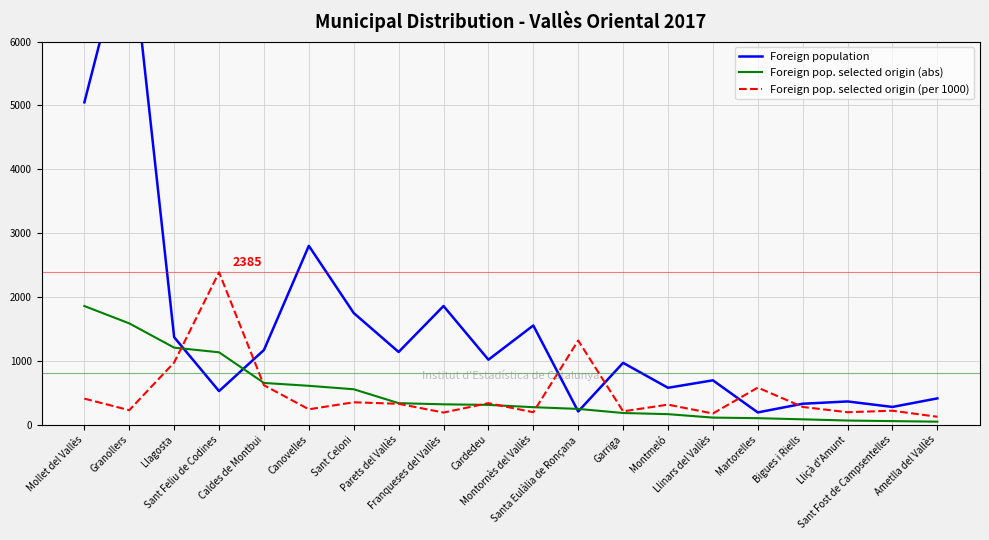

Reading left to right, transcribe all the data shown in this chart.

Foreign population: 5048	7790	1368	524	1168	2800	1747	1137	1857	1016	1552	205	967	576	693	190	326	362	276	410
Foreign pop. selected origin (abs): 1857	1585	1205	1132	652	607	553	335	317	308	272	245	181	163	109	100	82	63	54	45
Foreign pop. selected origin (per 1000): 406	225	972	2385	616	239	349	325	188	335	193	1317	207	312	173	579	276	193	217	122